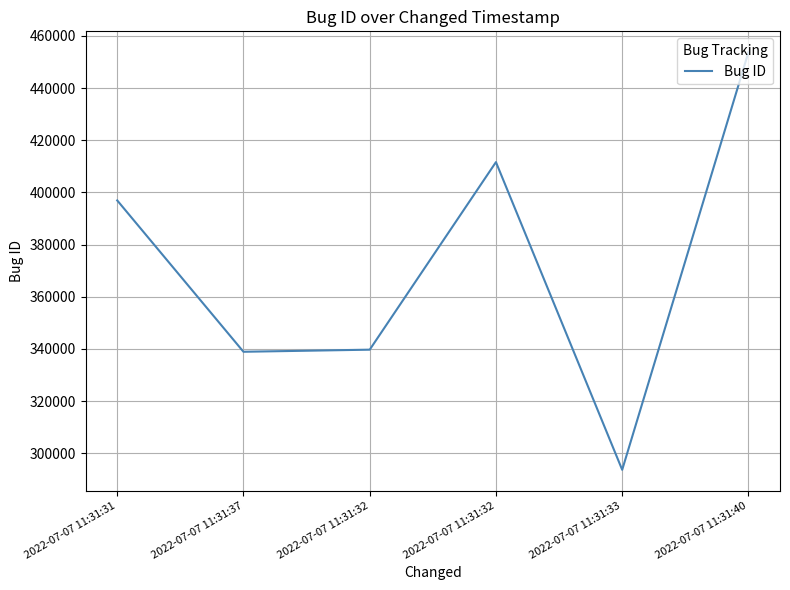

Is this an area chart (filled region under the line)?

No